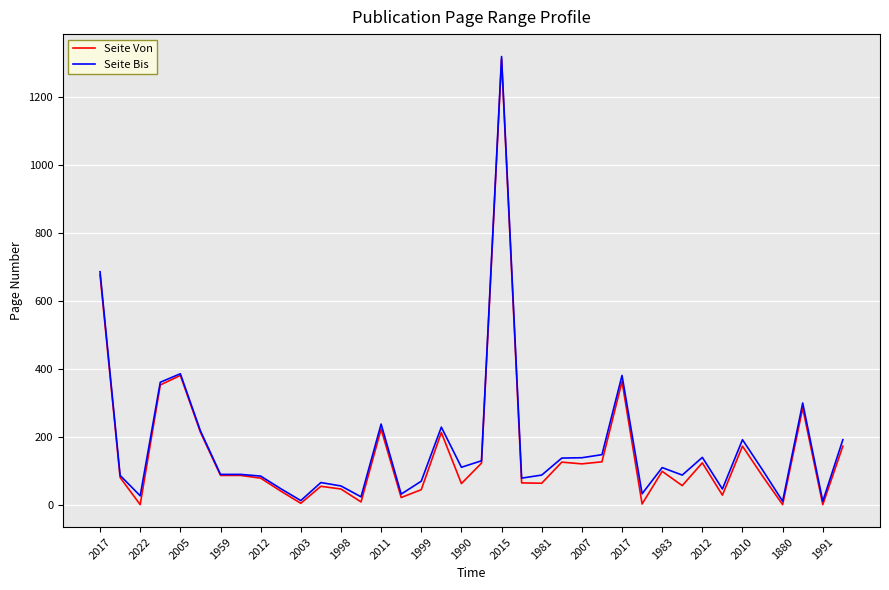

What is the highest value of the Seite Bis series?

1319